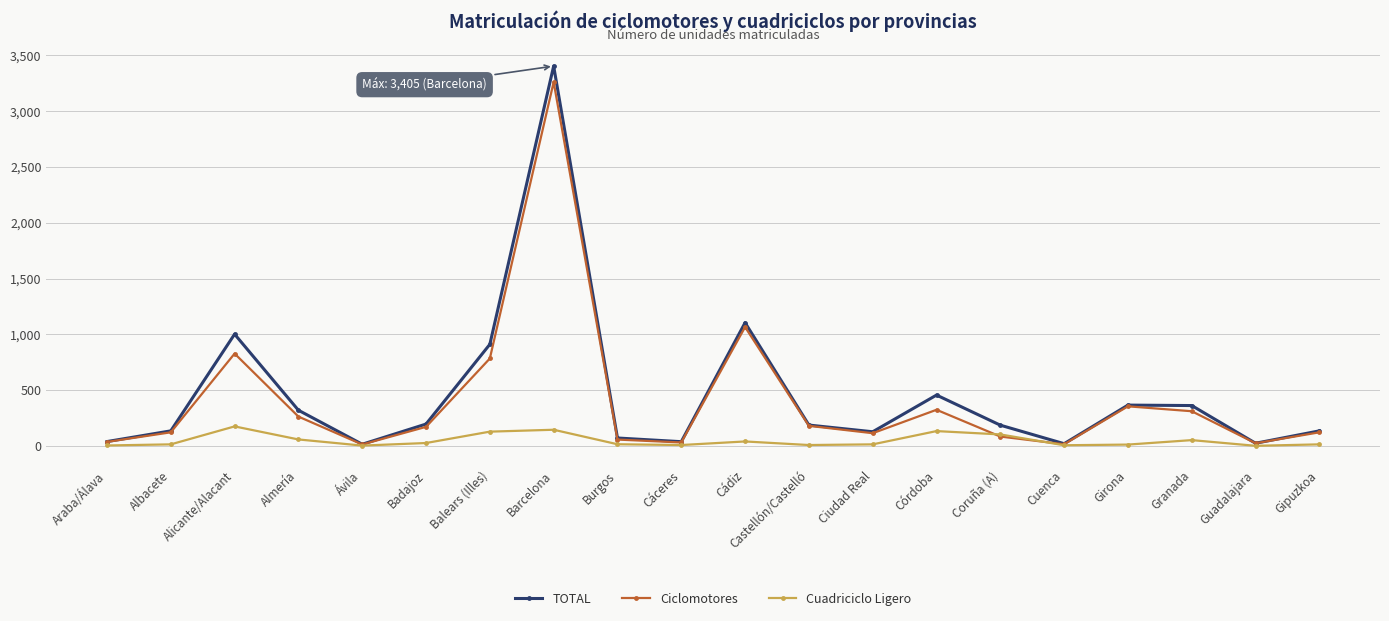

What is the sum of the Cuadriciclo Ligero values at Ávila and Cuenca?

7